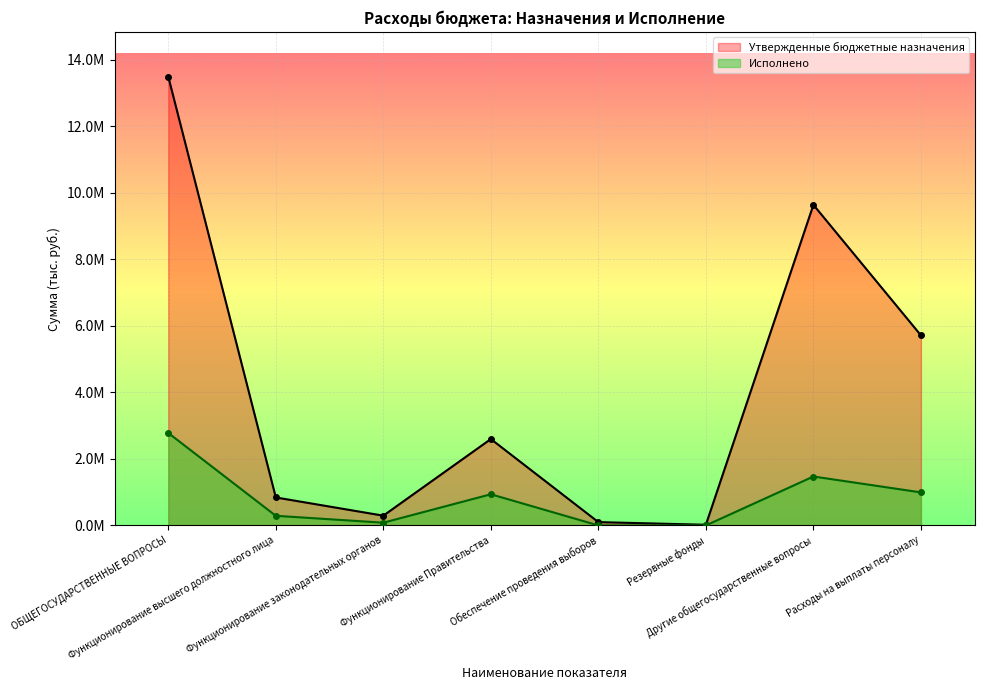

Rank the series by their average value, from highest to lowest.

Утвержденные бюджетные назначения, Исполнено